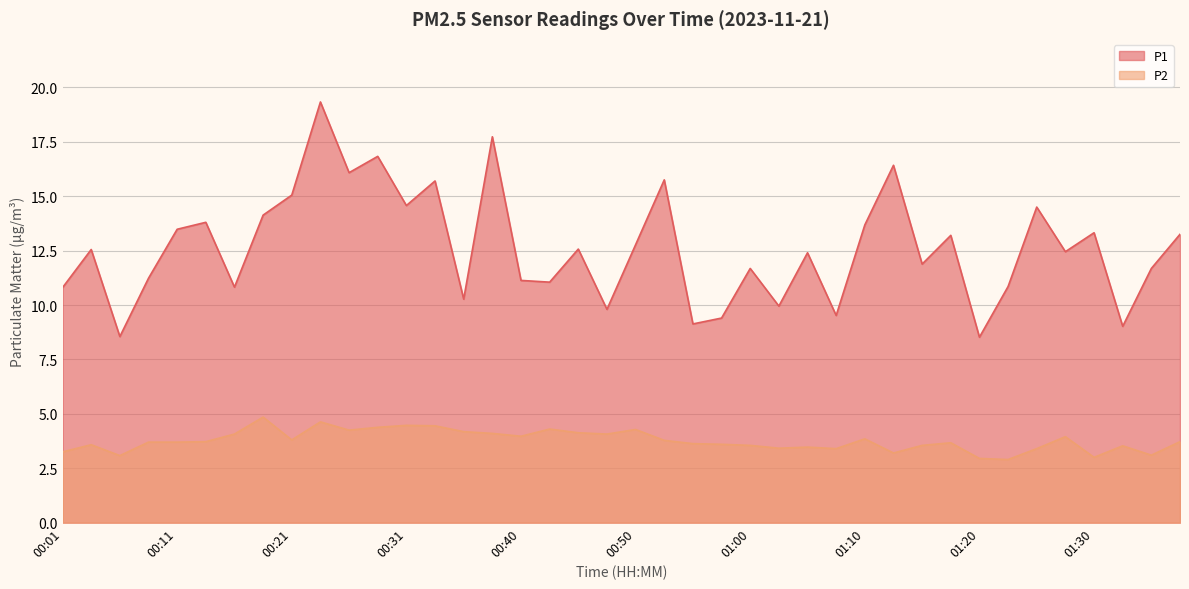

How many categories are shown in the chart?

40